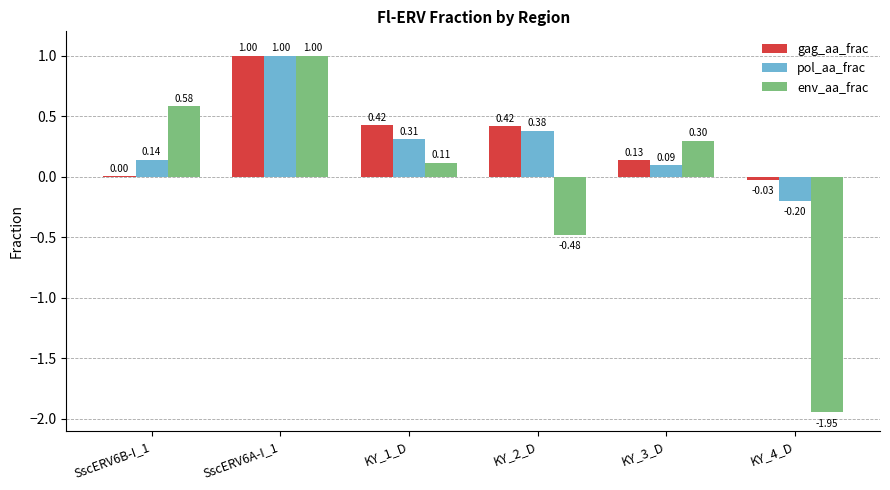

What is the average value of the env_aa_frac series?

-0.1